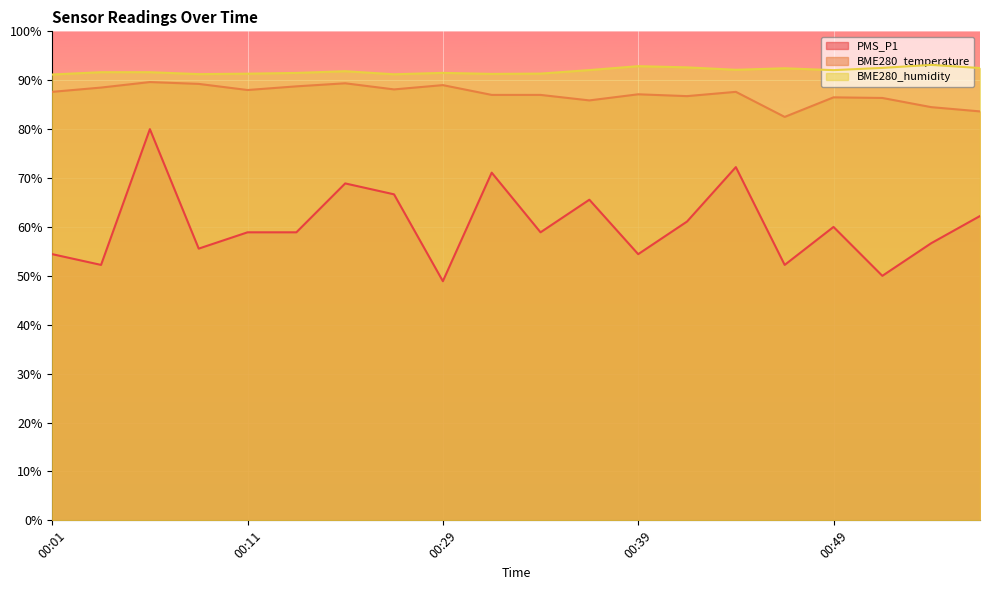

What are all the series names shown in the legend?

PMS_P1, BME280_temperature, BME280_humidity